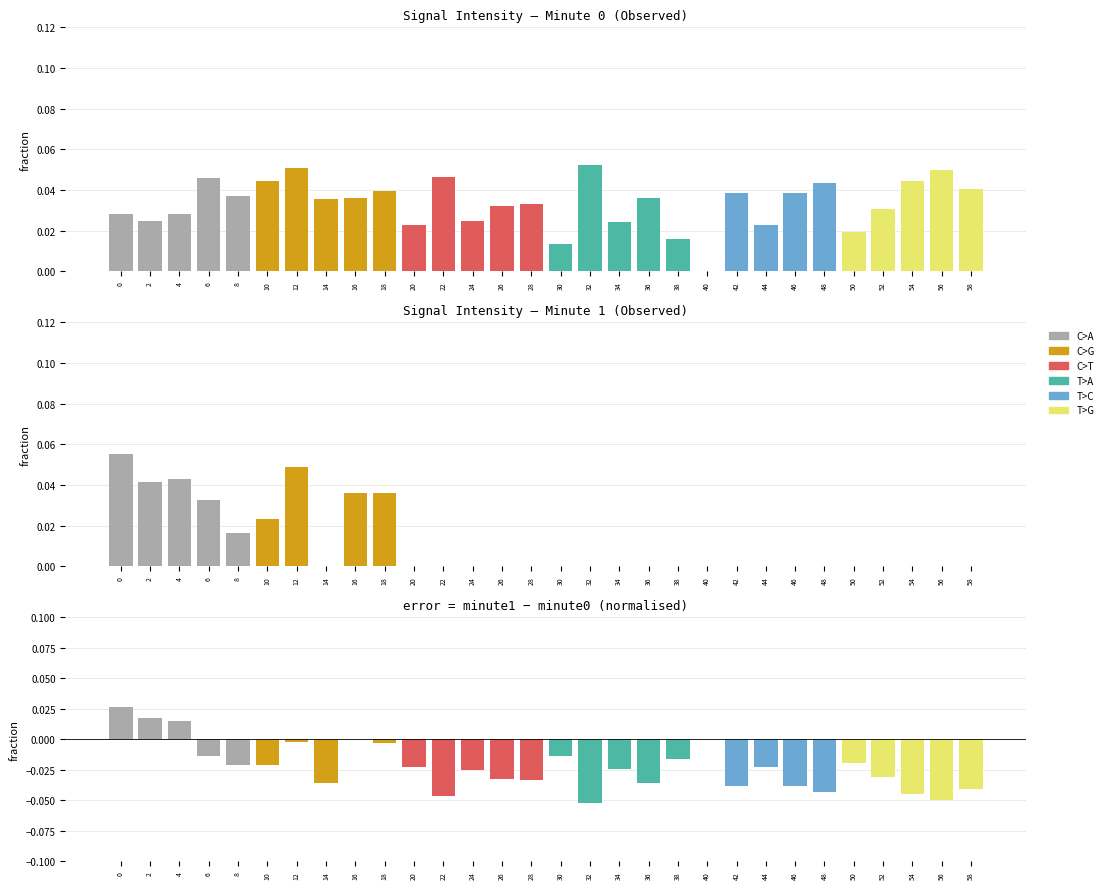

Which series has the largest total across all categories?

intensity(dBm)